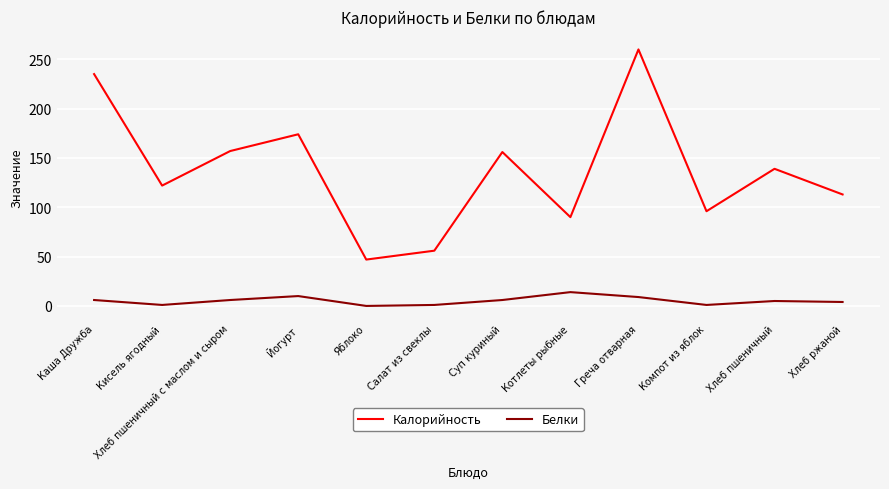

How many values in the Белки series are below 6?

6